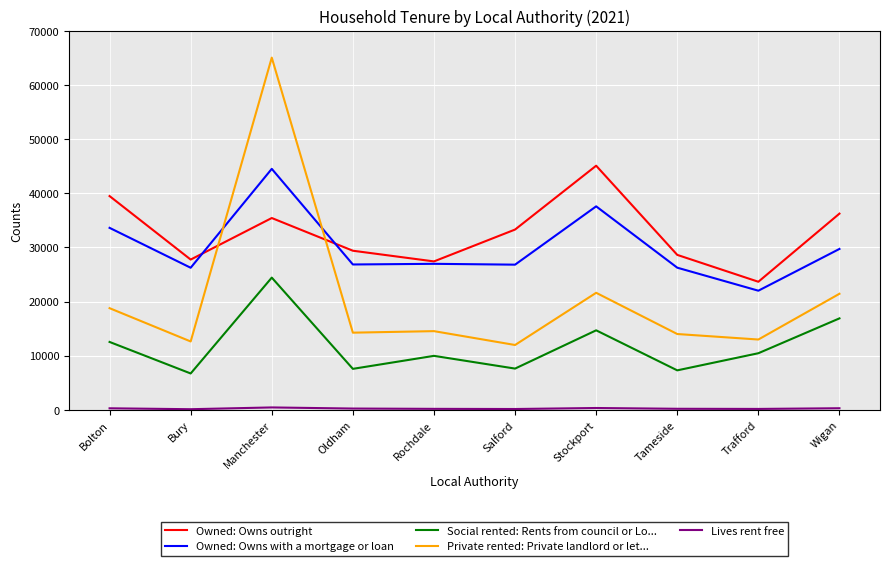

At which label does Owned: Owns with a mortgage or loan reach its minimum?

Trafford